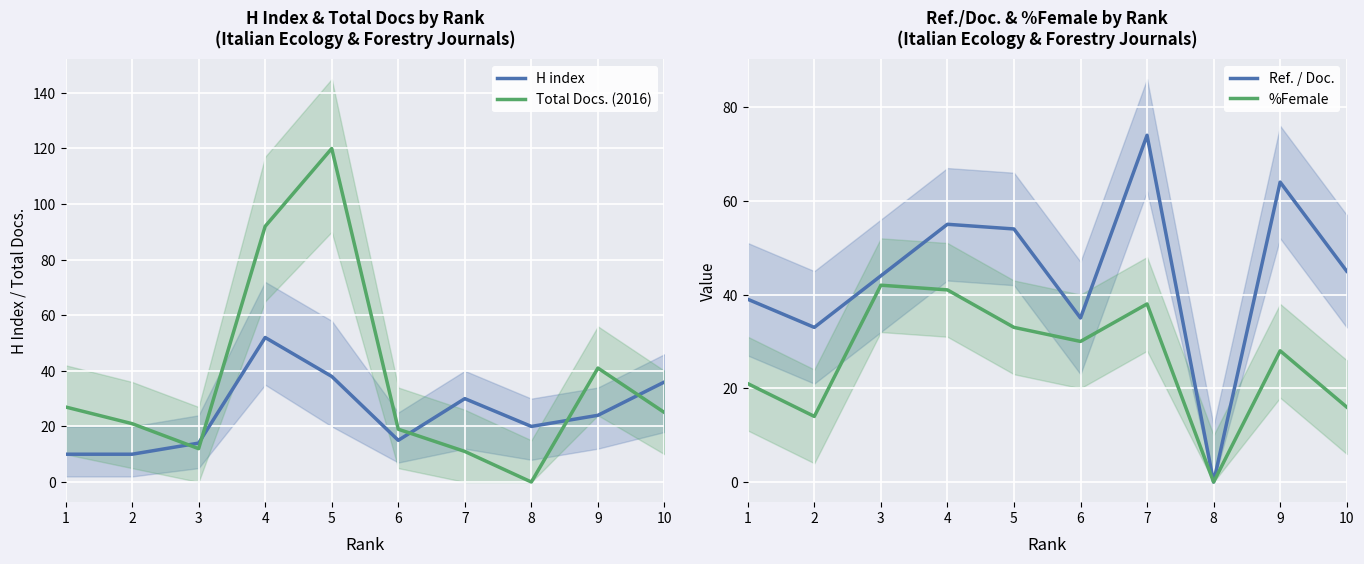

What is the average value of the %Female series?

26